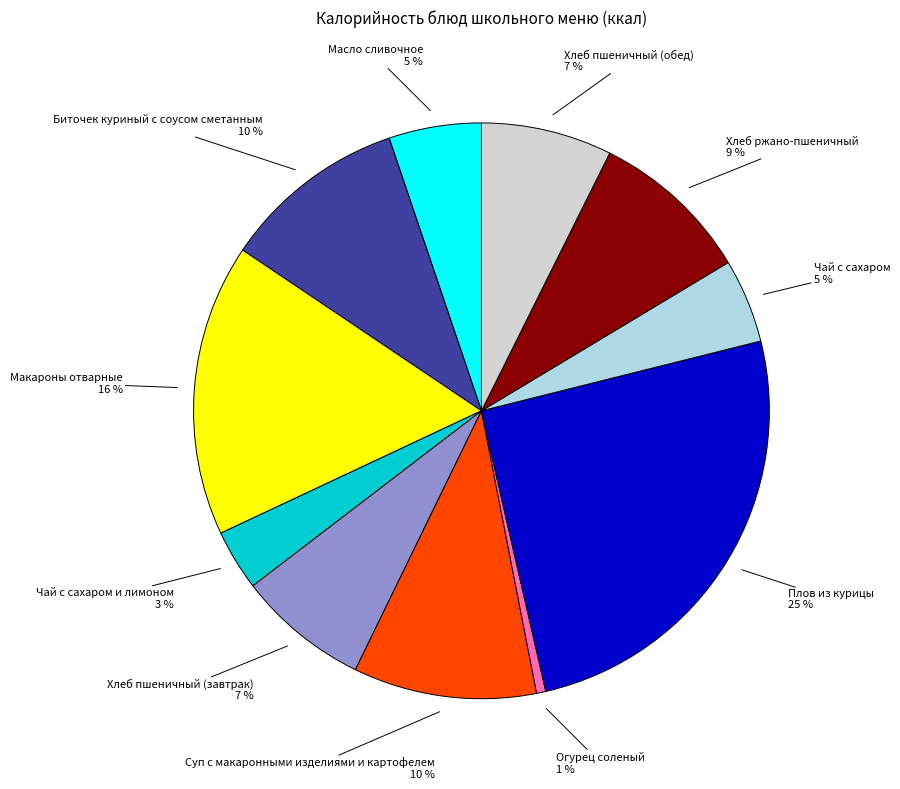

Combined, do Хлеб пшеничный (обед) and Суп с макаронными изделиями и картофелем account for over 50%?

No